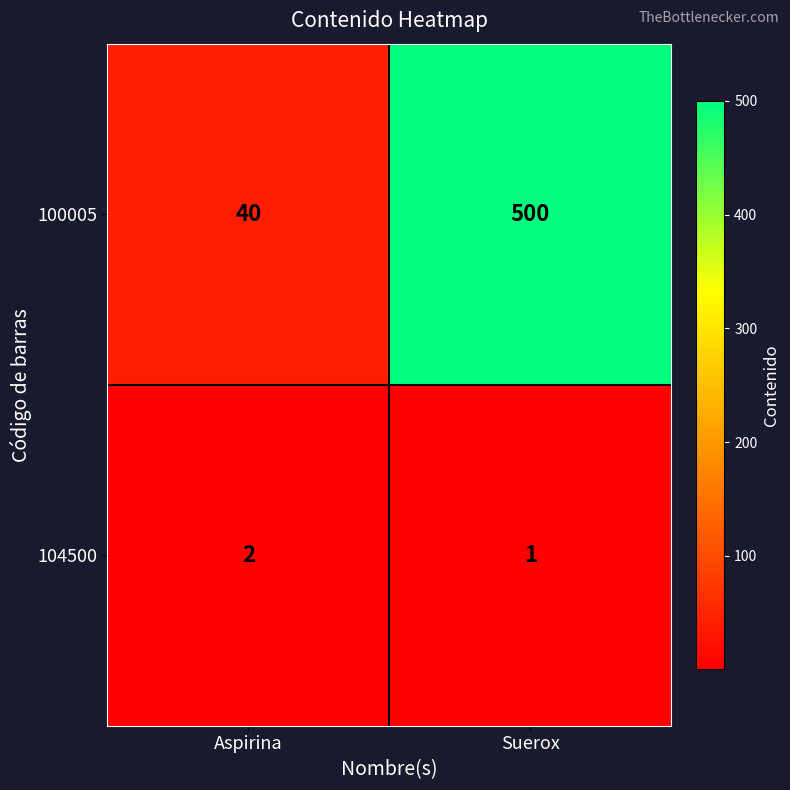

What value does the 100005 series have at Aspirina, to the nearest 5?

40